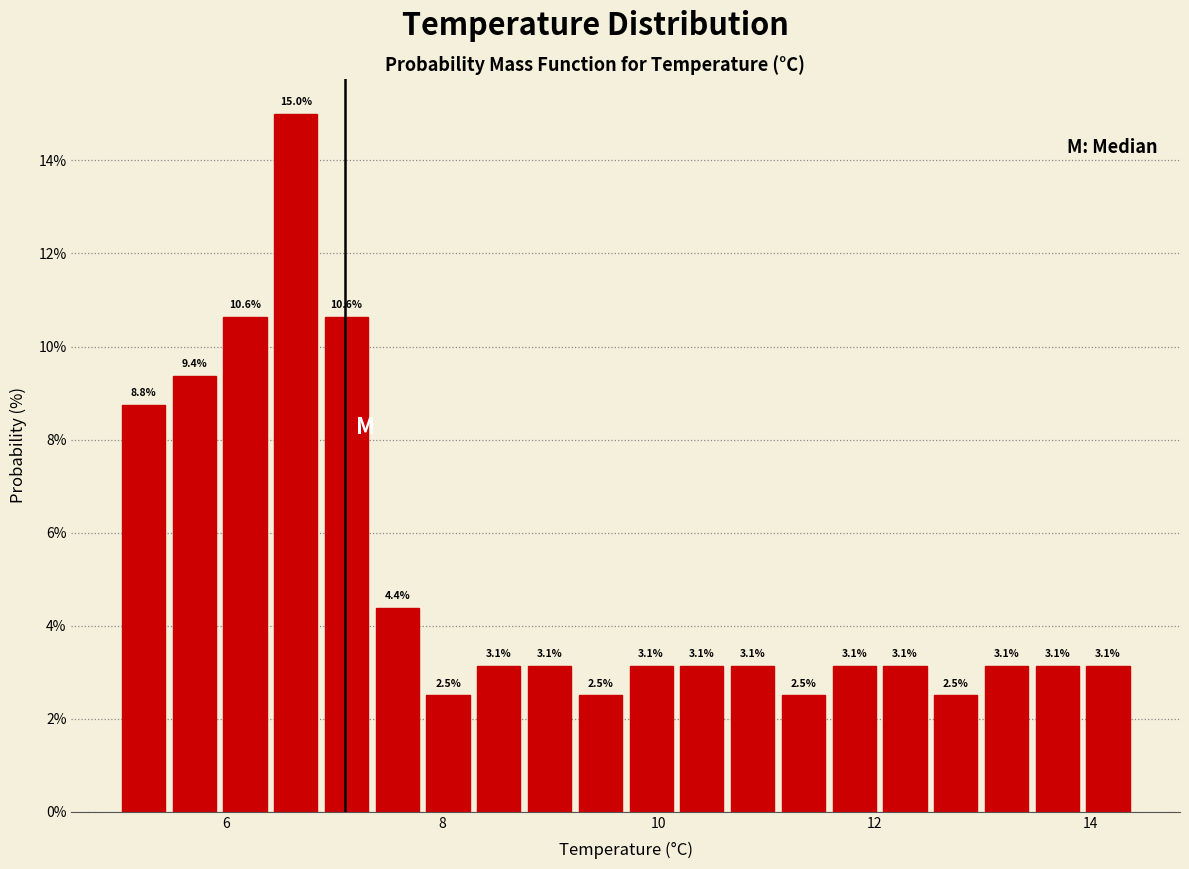

Read against the x-axis, roughly where is the centre of the tallest bar?

6.6